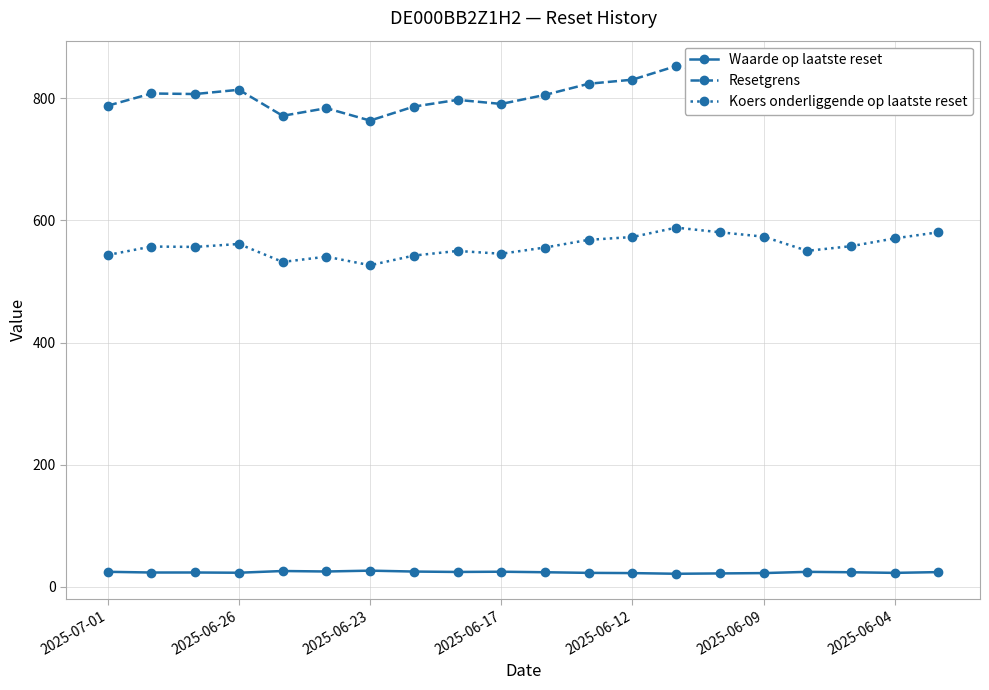

Which series has the largest range (max minus min)?

Resetgrens